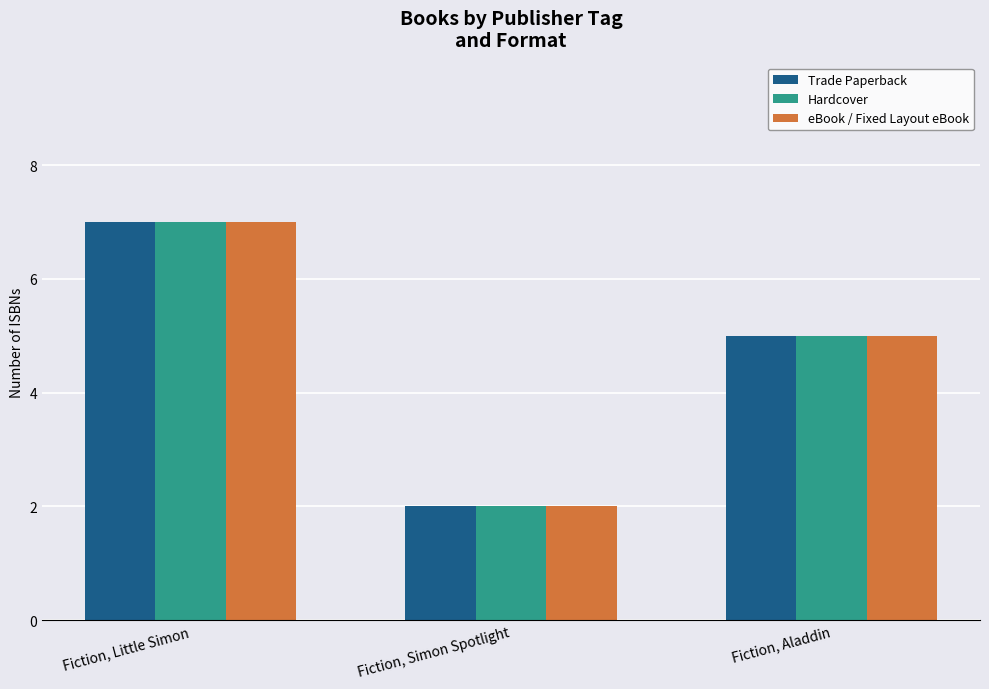

Which category has the lowest value across all series?

Fiction, Simon Spotlight